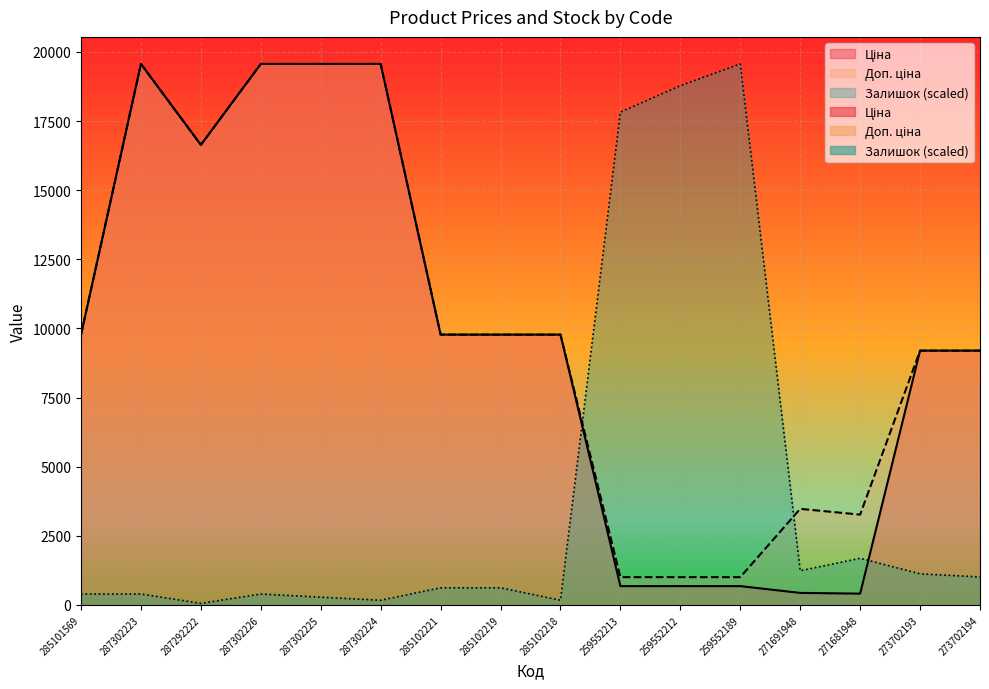

Rank the categories by Ціна value from lowest to highest.

271681948, 271691948, 259552213, 259552212, 259552189, 273702193, 273702194, 285101569, 285102221, 285102219, 285102218, 287292222, 287302223, 287302226, 287302225, 287302224